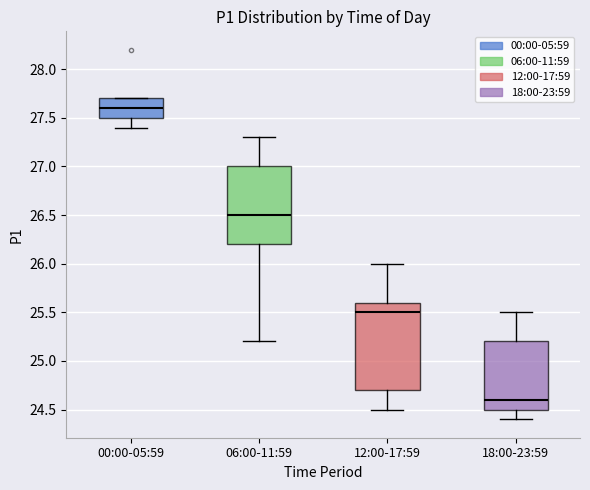

Where does the lower whisker of the box for 06:00-11:59 end on the y-axis? The values are not printed on the chart, so give them approximately, as read against the axis.

25.2